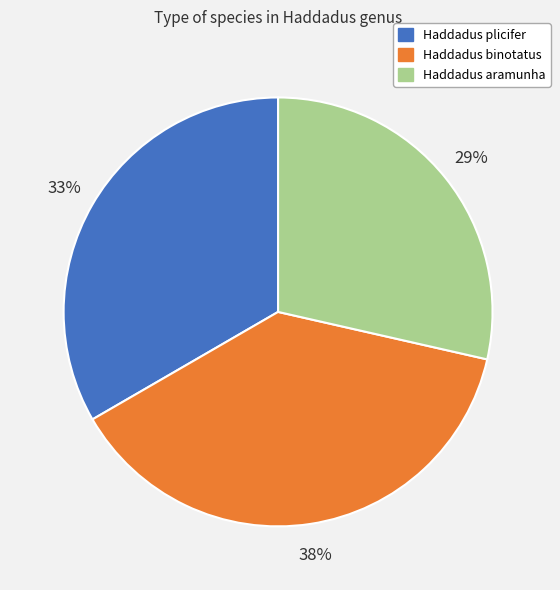

To the nearest percent, what percentage of the pie is Haddadus aramunha?

29%